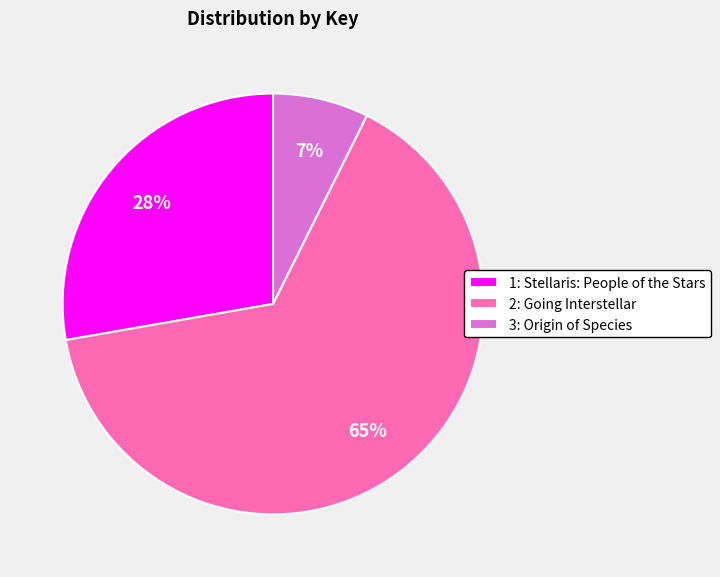

Rank the categories by value from highest to lowest.

2: Going Interstellar, 1: Stellaris: People of the Stars, 3: Origin of Species